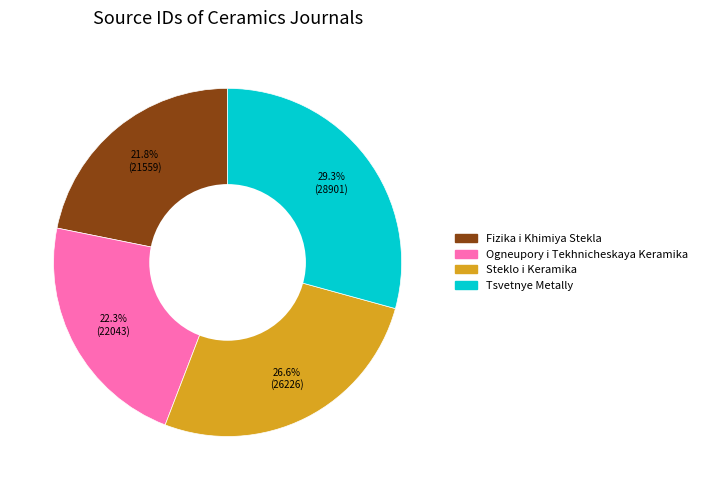

How many slices are in this pie chart?

4